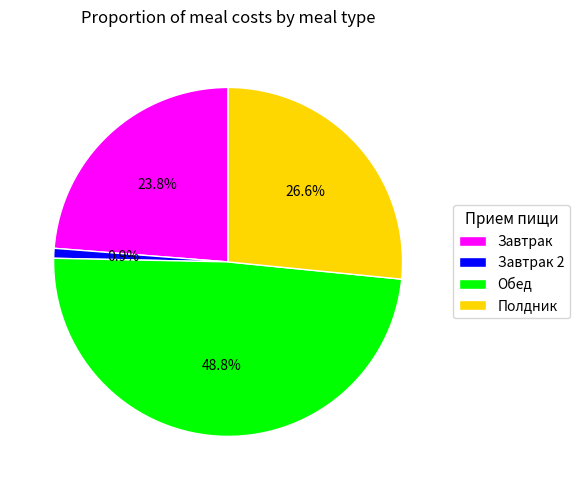

To the nearest percent, what is the difference between the largest and smallest slice percentages?

48%